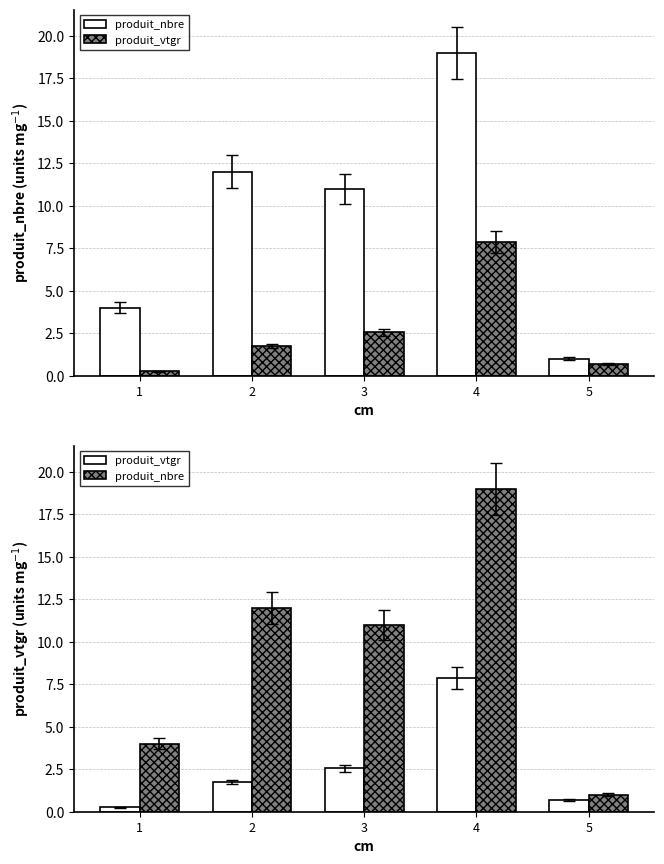

How many groups of bars are there?

5